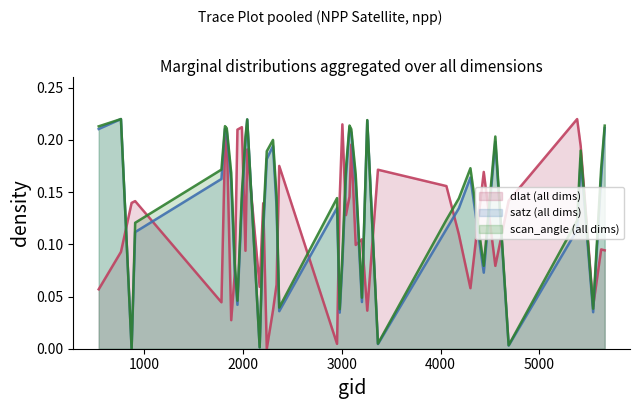

Count the number of data series in this chart.

3